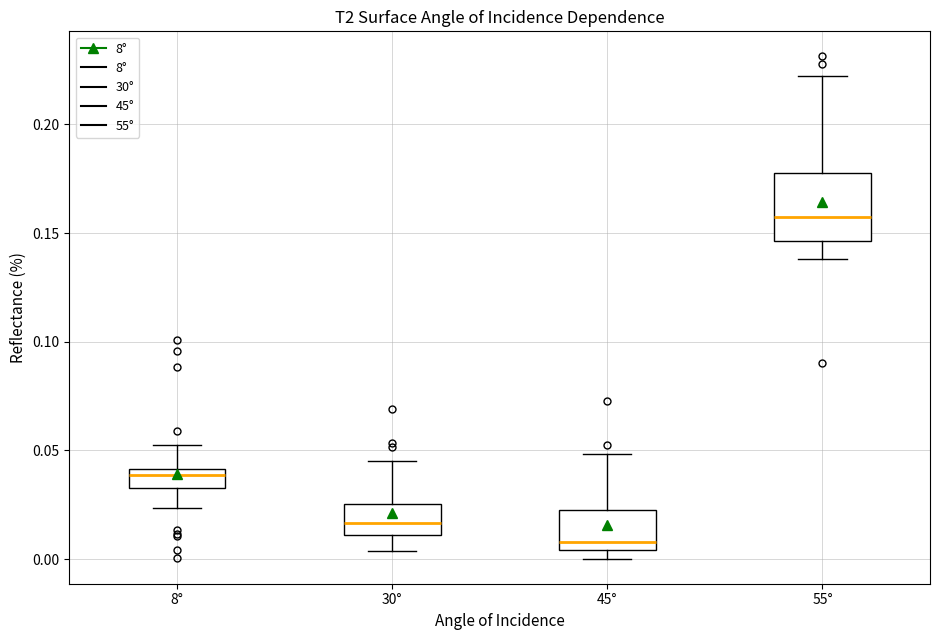

Reading left to right, read every box against the y-axis: the position of its median line, the range the box covers, and the ends of its whiskers. The values are not printed on the chart, so give them approximately, as read against the axis.

8°: median 0.040 (just below the box's upper edge), box 0.035 to 0.040, whiskers 0.025 to 0.050
30°: median 0.015, box 0.010 to 0.025, whiskers 0.005 to 0.045
45°: median 0.010, box 0.005 to 0.025, whiskers 0.000 to 0.050
55°: median 0.155, box 0.145 to 0.180, whiskers 0.140 to 0.220